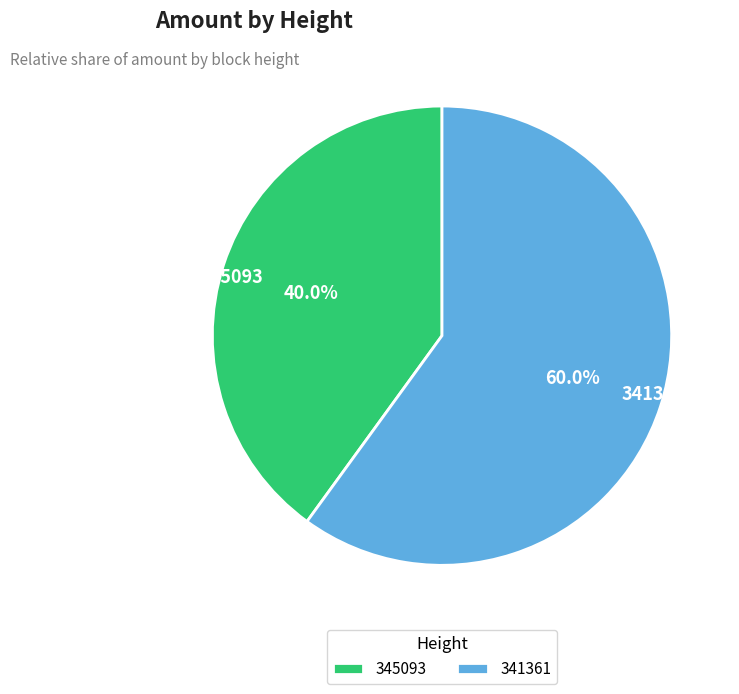

Which has a higher value, 341361 or 345093?

341361